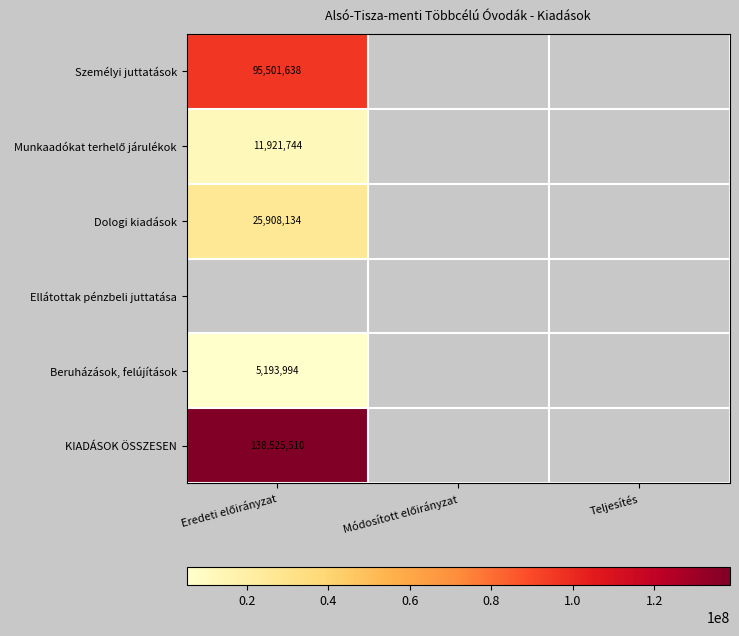

Is the value of Személyi juttatások at Módosított előirányzat greater than the value of Ellátottak pénzbeli juttatása at Módosított előirányzat?

No